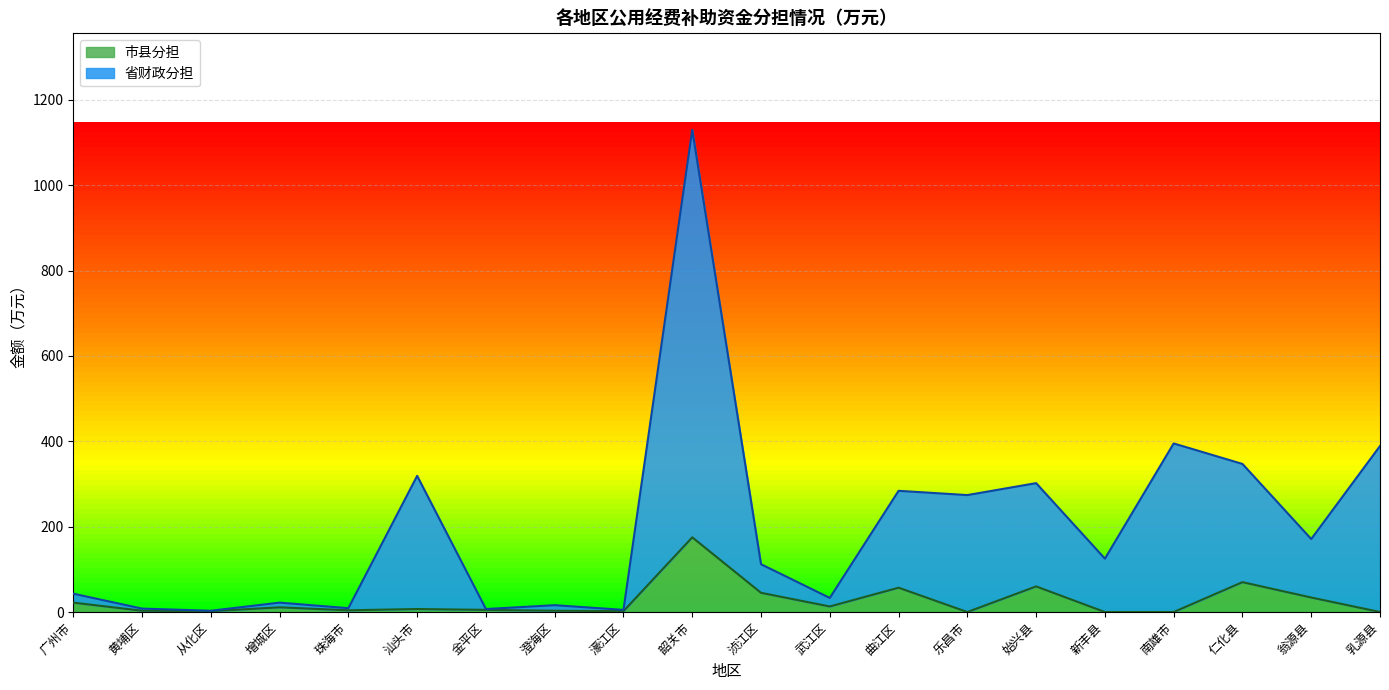

Which series has the largest total across all categories?

省财政分担